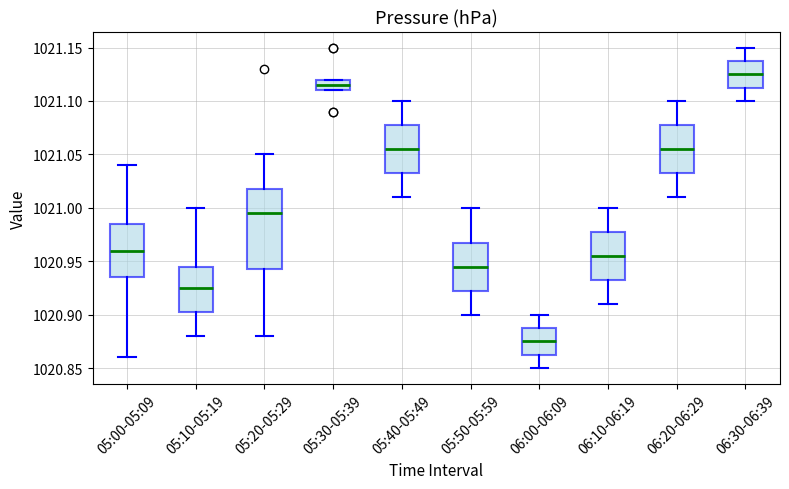

Reading left to right, read every box against the y-axis: the position of its median line, the range the box covers, and the ends of its whiskers. The values are not printed on the chart, so give them approximately, as read against the axis.

05:00-05:09: median 1020.960, box 1020.935 to 1020.985, whiskers 1020.860 to 1021.040
05:10-05:19: median 1020.925, box 1020.905 to 1020.945, whiskers 1020.880 to 1021.000
05:20-05:29: median 1020.995, box 1020.945 to 1021.020, whiskers 1020.880 to 1021.050
05:30-05:39: median 1021.115, box 1021.110 to 1021.120, whiskers 1021.110 to 1021.120
05:40-05:49: median 1021.055, box 1021.035 to 1021.080, whiskers 1021.010 to 1021.100
05:50-05:59: median 1020.945, box 1020.925 to 1020.970, whiskers 1020.900 to 1021.000
06:00-06:09: median 1020.875, box 1020.865 to 1020.890, whiskers 1020.850 to 1020.900
06:10-06:19: median 1020.955, box 1020.935 to 1020.980, whiskers 1020.910 to 1021.000
06:20-06:29: median 1021.055, box 1021.035 to 1021.080, whiskers 1021.010 to 1021.100
06:30-06:39: median 1021.125, box 1021.115 to 1021.140, whiskers 1021.100 to 1021.150